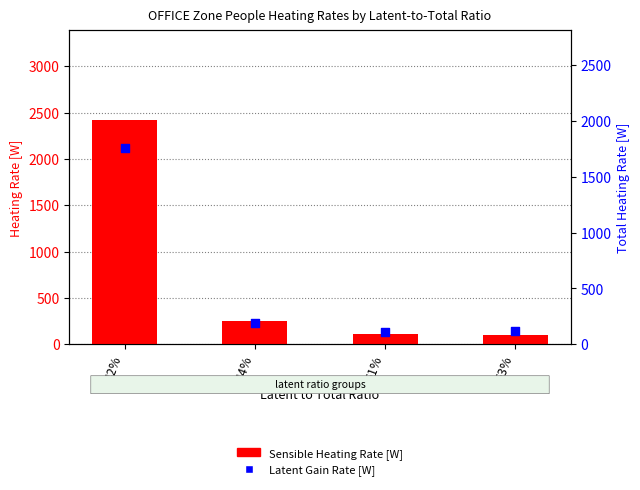

Which series contains the highest Y value?

Sensible Heating Rate [W]